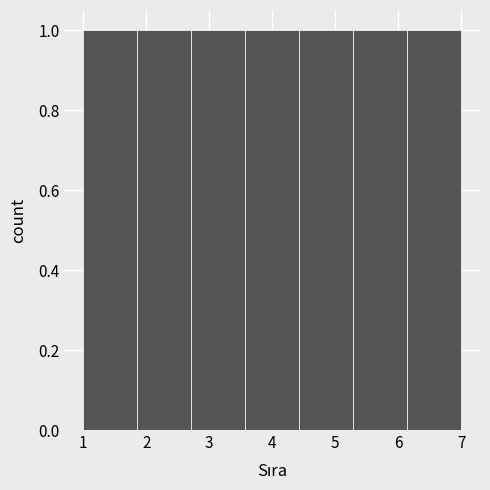

Reading left to right, transcribe this chart: for each bar, give the range it covers on the x-axis and its height. Neither the bar edges nor the heights are printed on the chart, so give them approximately, as read against the axes.

1.0 to 1.9: 1
1.9 to 2.7: 1
2.7 to 3.6: 1
3.6 to 4.4: 1
4.4 to 5.3: 1
5.3 to 6.1: 1
6.1 to 7.0: 1